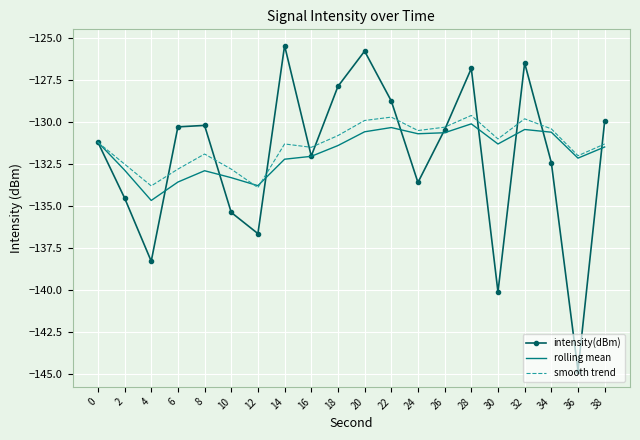

At which category does the chart reach its minimum across all series?

36